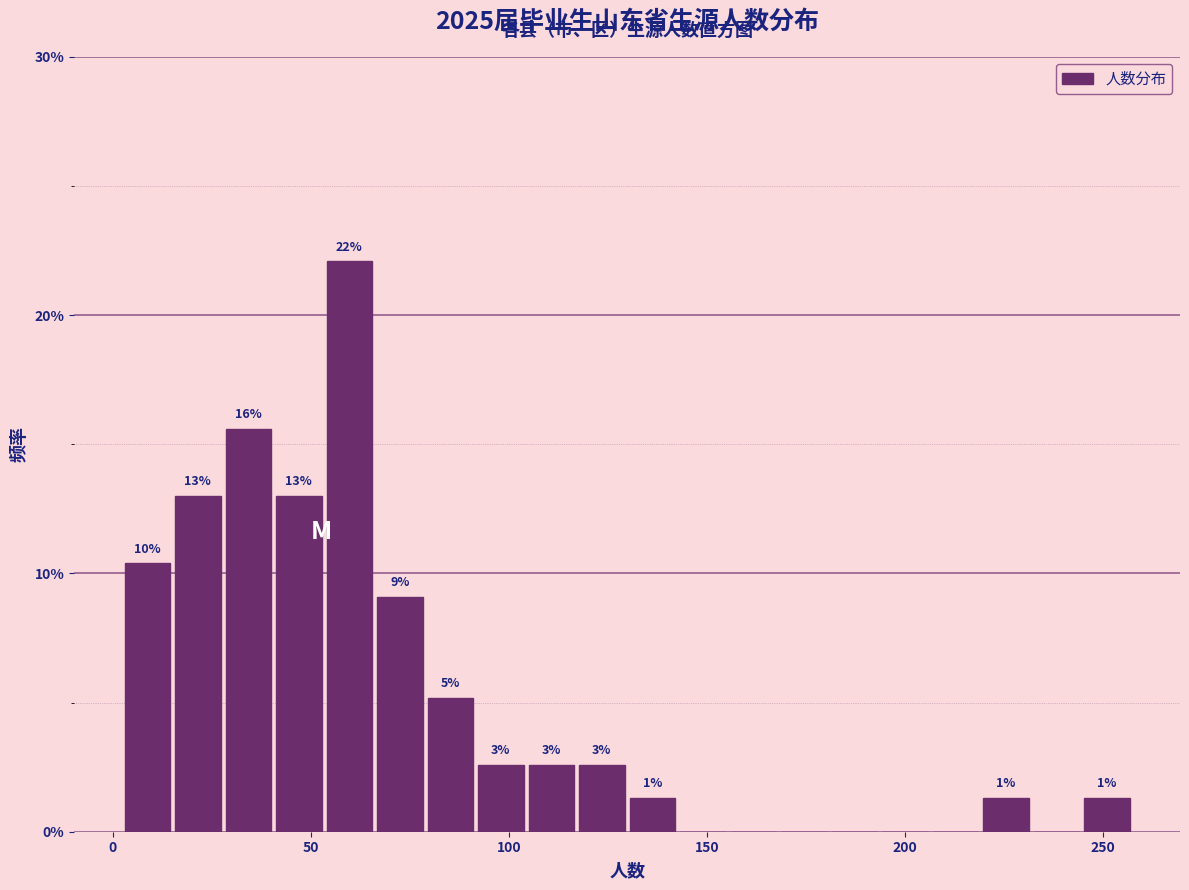

Around what value on the x-axis is the tallest bar? Give the approximate position of its centre, as read against the axis.

60